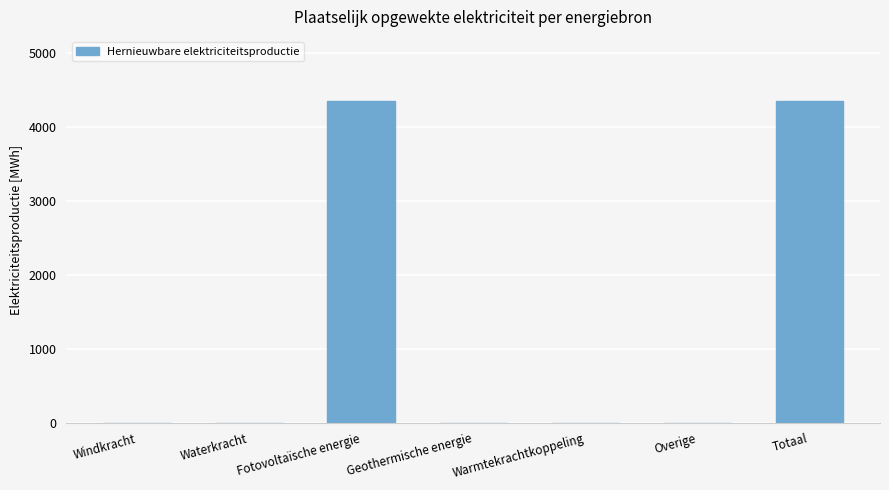

What is the greatest value displayed?

4352.7